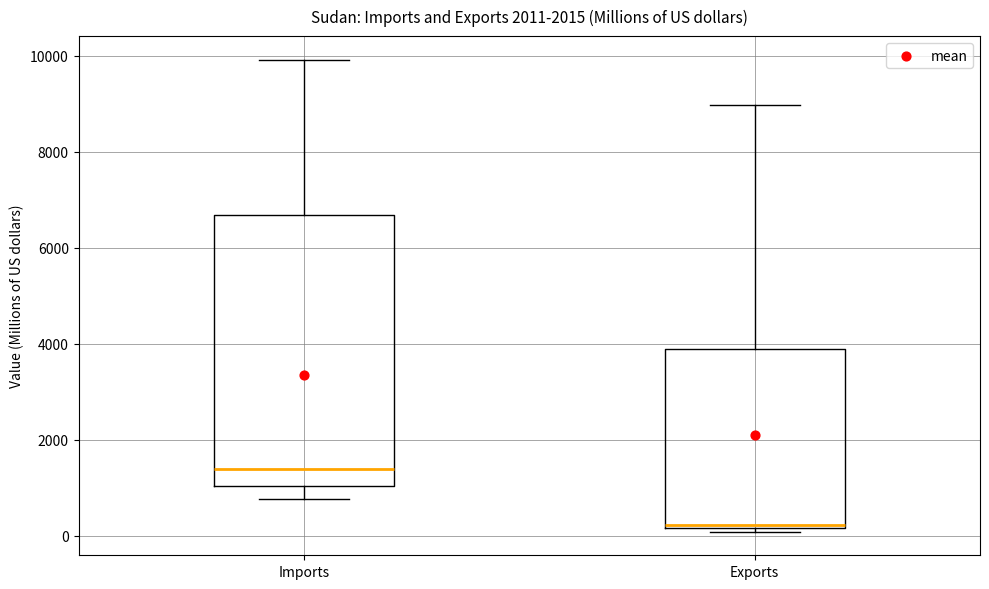

Reading left to right, transcribe this box plot: for each box, give where its median line is, the range the box spans, and where its two whiskers end, as read against the y-axis. The values are not printed on the chart, so give them approximately, as read against the axis.

Imports: median 1400, box 1000 to 6600, whiskers 800 to 10000
Exports: median 200 (just above the box's lower edge), box 200 to 3800, whiskers 0 to 9000